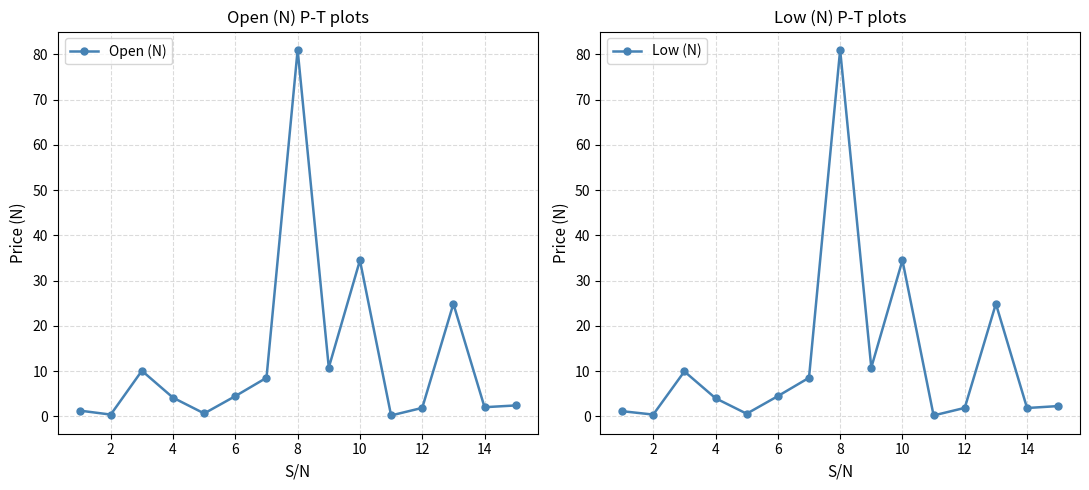

Does the chart have visible grid lines?

Yes